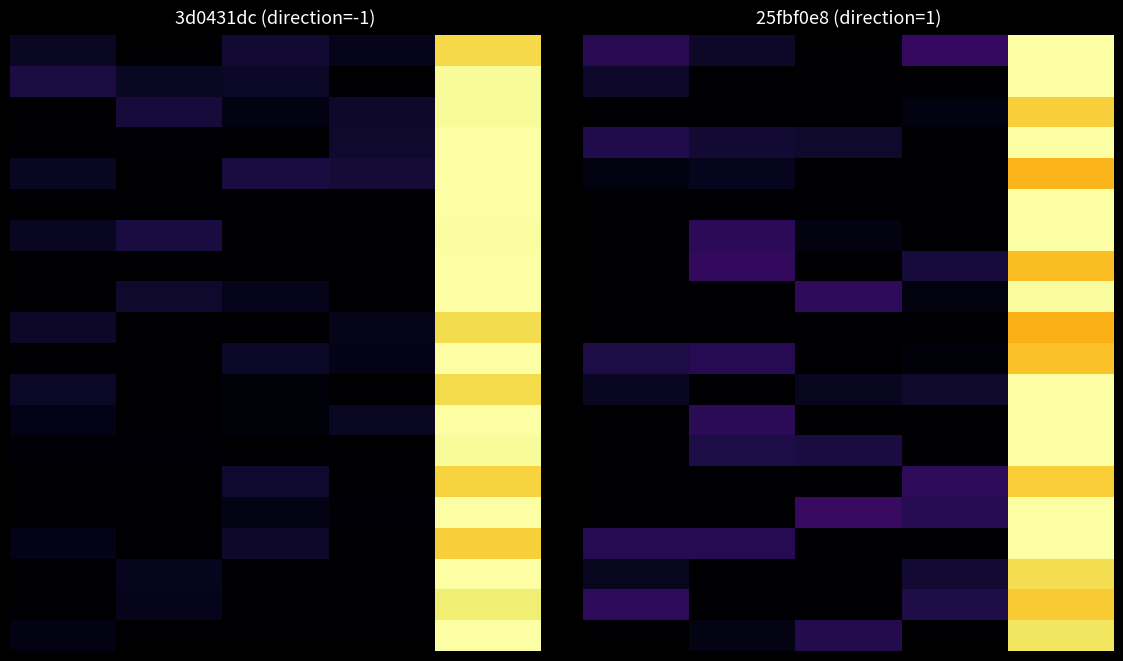

What is the maximum value shown in the chart?

1.0